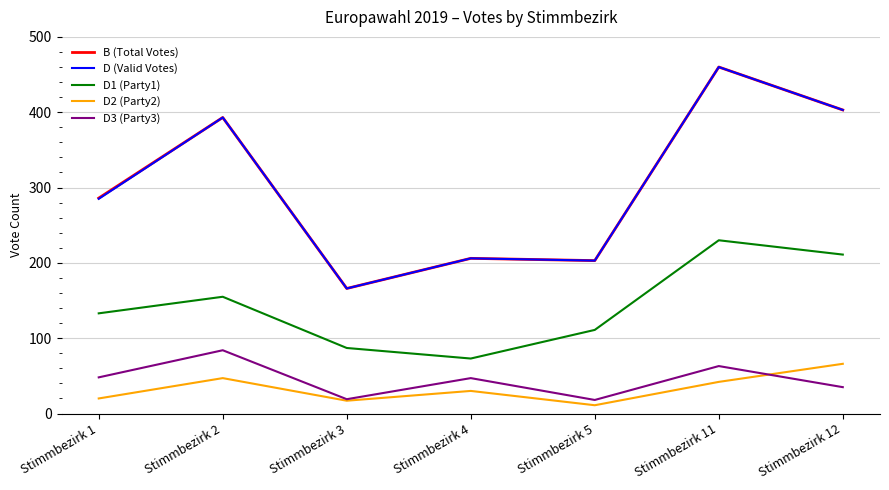

At which label does D (Valid Votes) reach its minimum?

Stimmbezirk 3